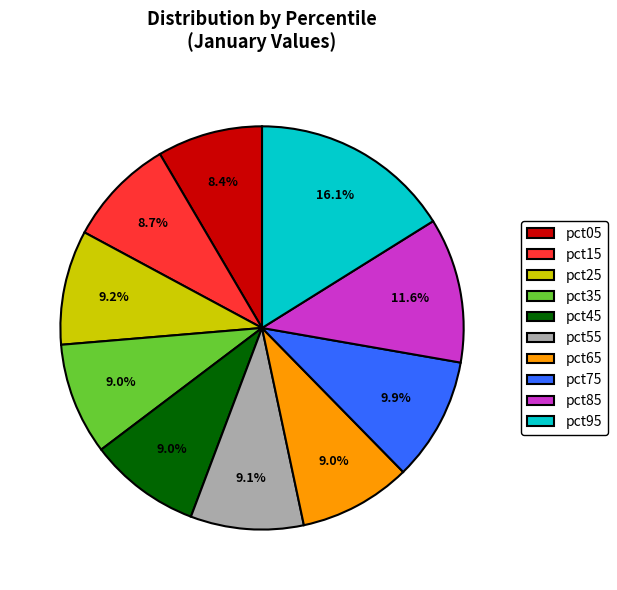

What is the largest slice in the pie chart?

pct95